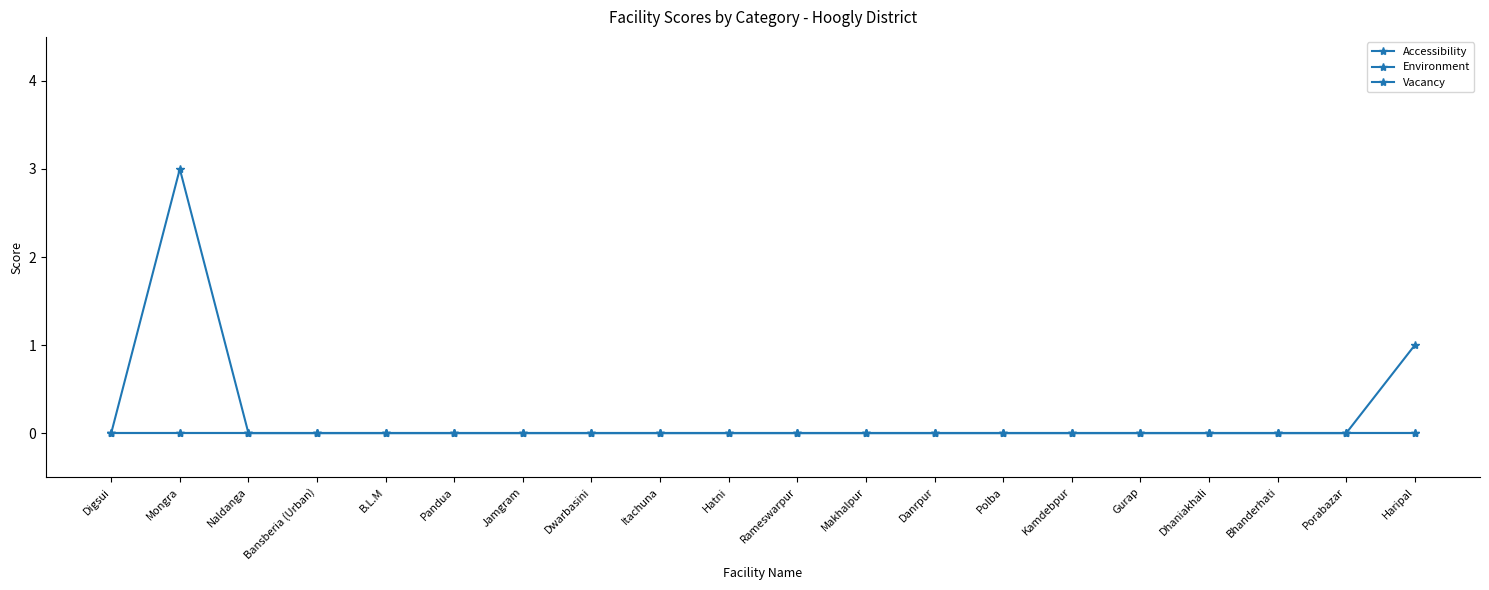

Is this an area chart (filled region under the line)?

No